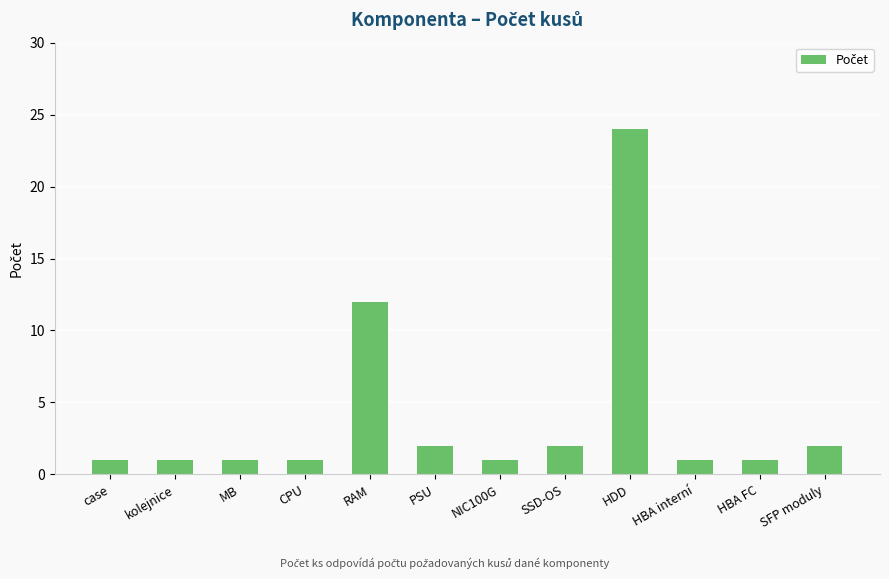

Reading left to right, list all the values displayed in this chart.

case=1	kolejnice=1	MB=1	CPU=1	RAM=12	PSU=2	NIC100G=1	SSD-OS=2	HDD=24	HBA interní=1	HBA FC=1	SFP moduly=2